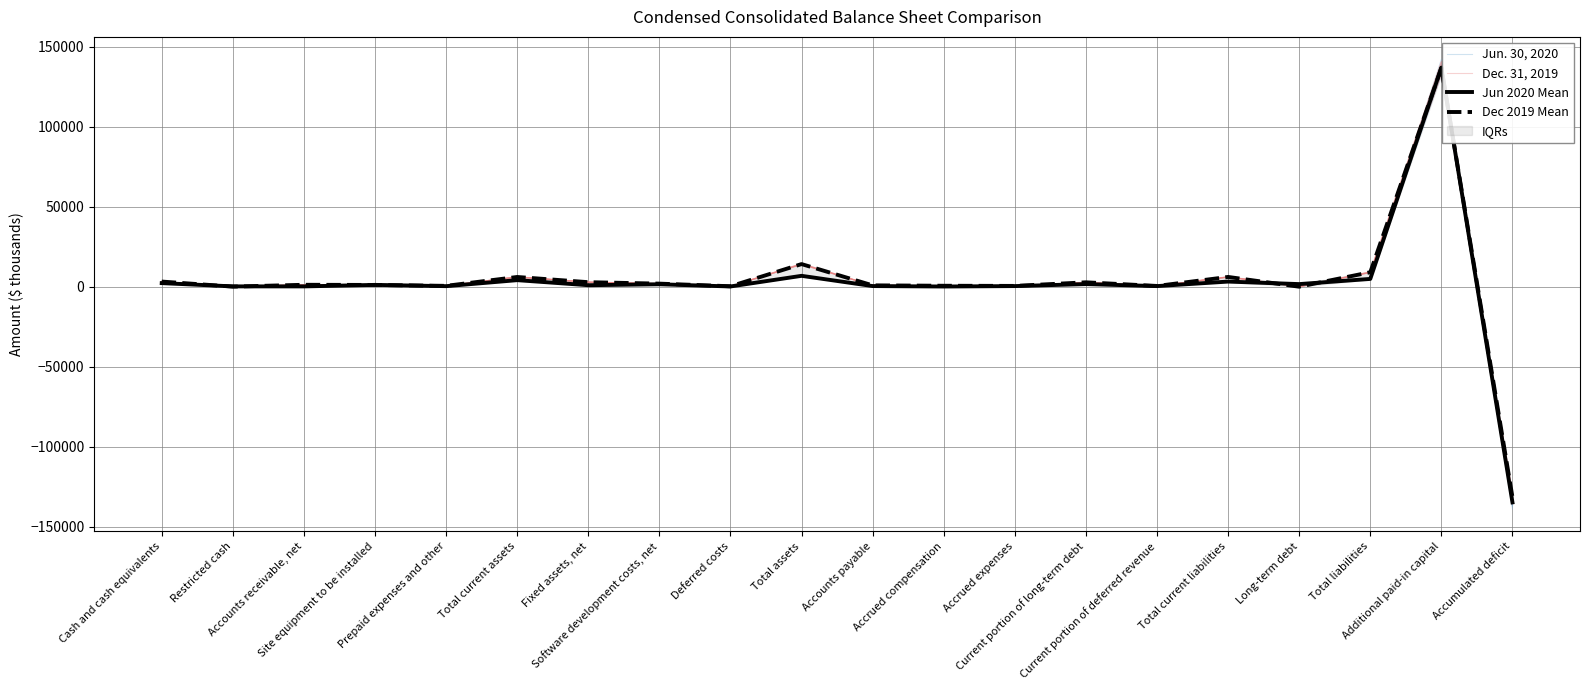

Where is the first local minimum for Dec 2019 Mean?

Restricted cash